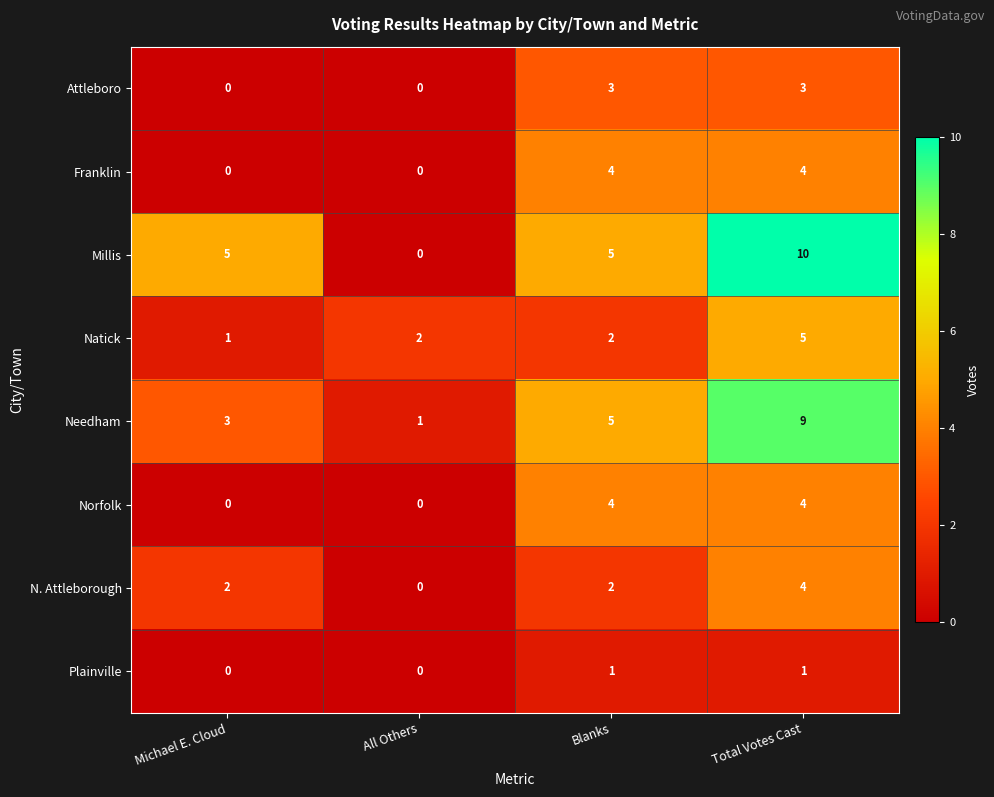

What is the difference between the maximum and minimum values in the Millis series?

10